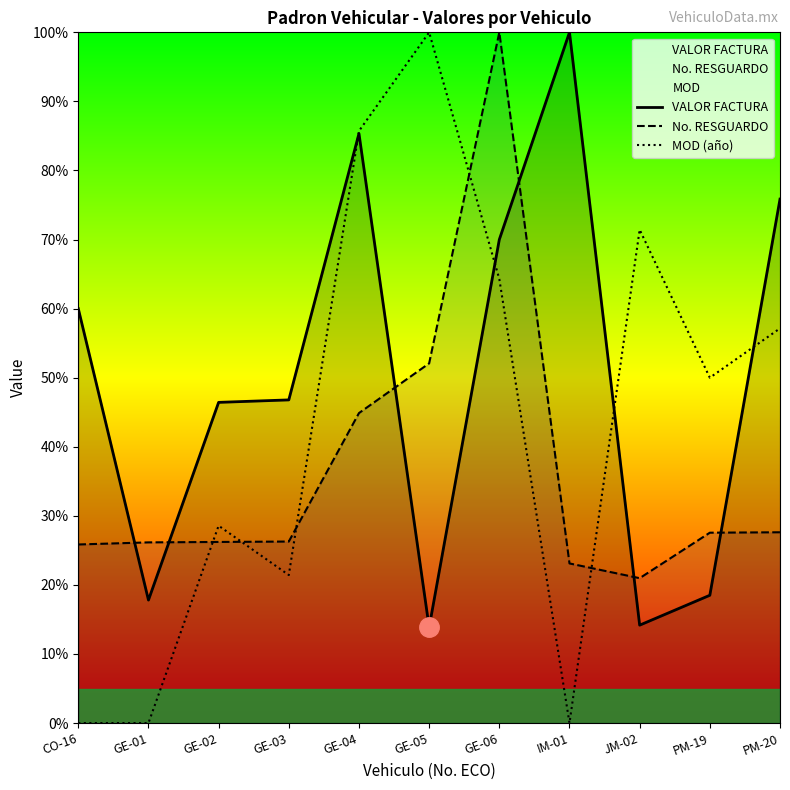

True or false: No. RESGUARDO has a value of 18.2 at GE-02.

False